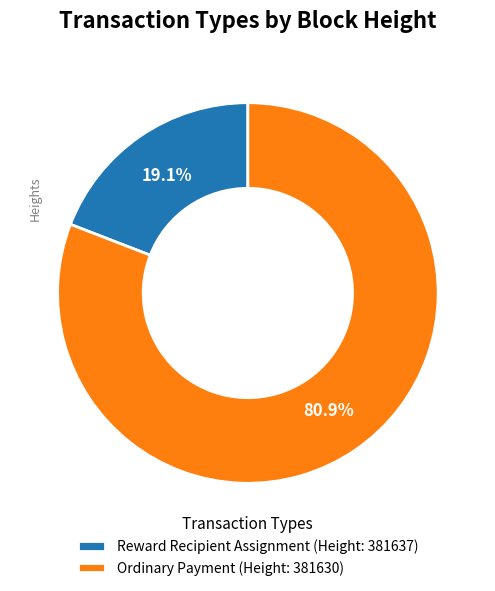

Rank the categories by value from lowest to highest.

Reward Recipient Assignment (Height: 381637), Ordinary Payment (Height: 381630)